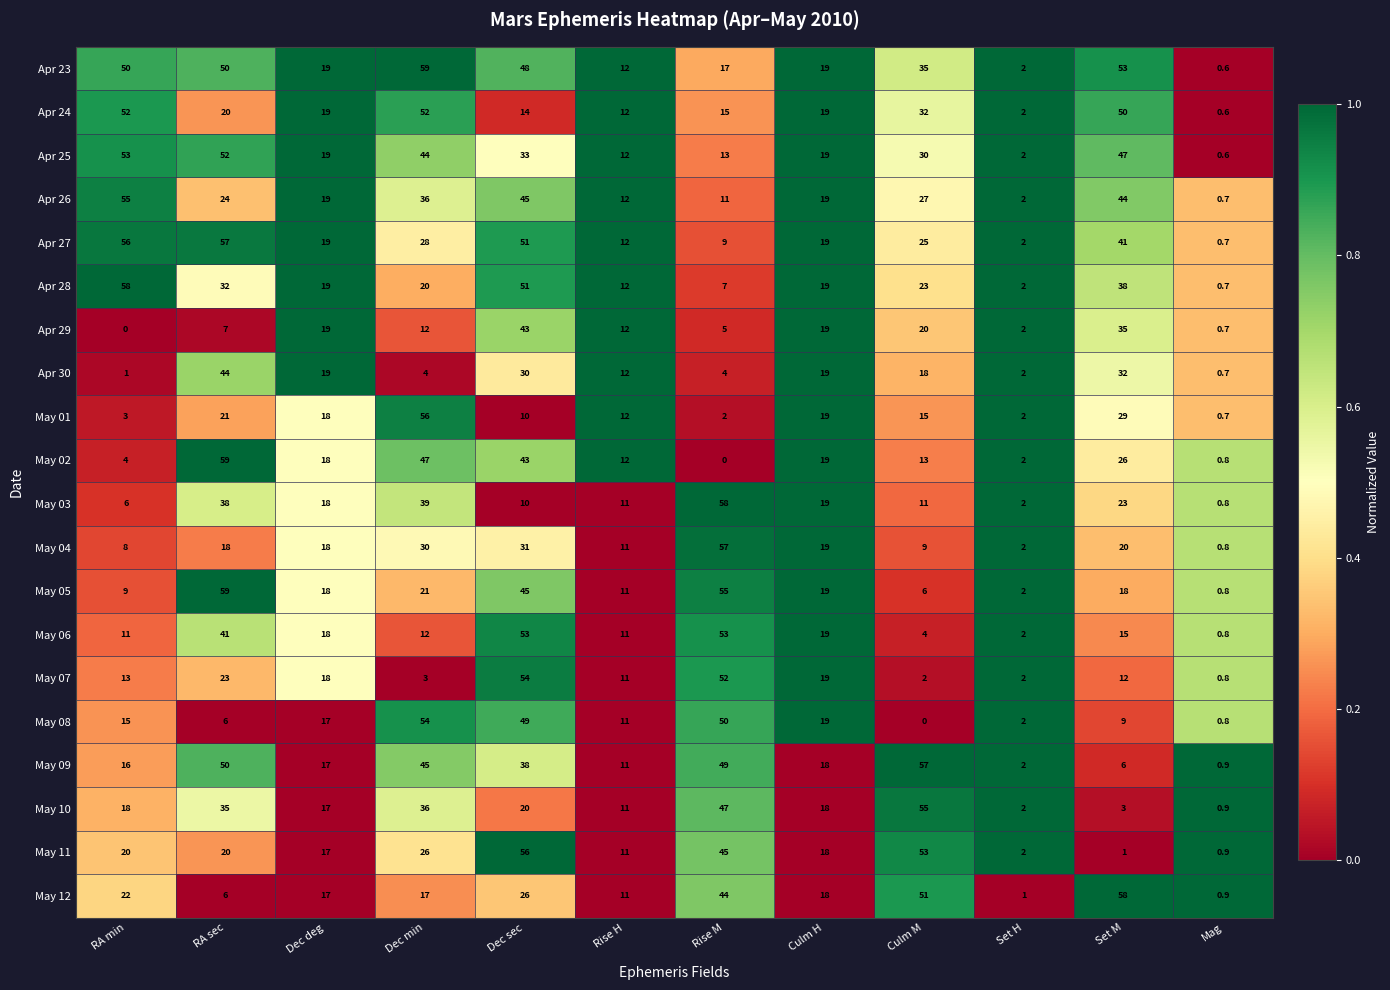

How many distinct data groups are displayed?

20